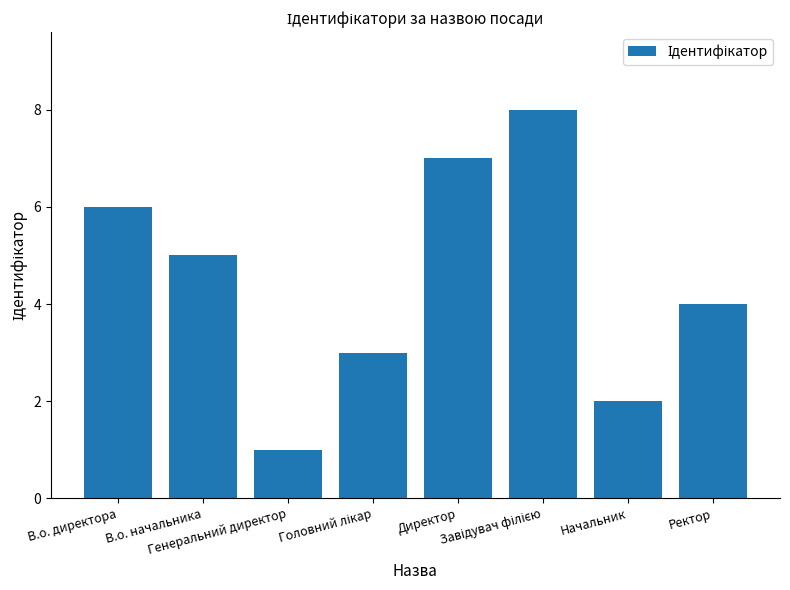

Reading right to left, extract all data points from this chart.

4	2	8	7	3	1	5	6